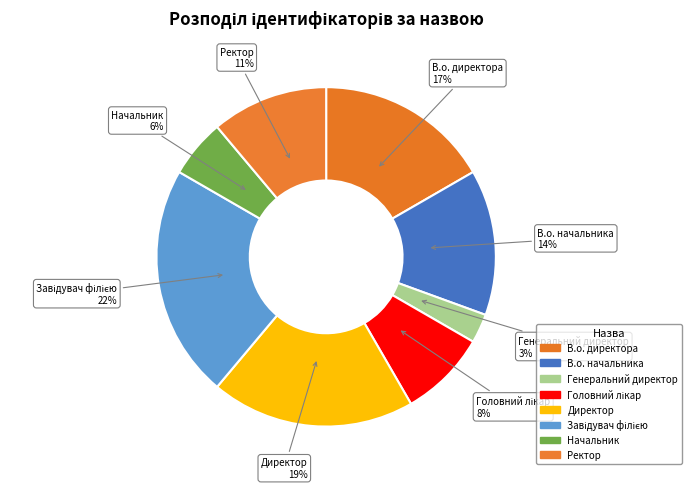

Is Начальник the majority of the pie?

No